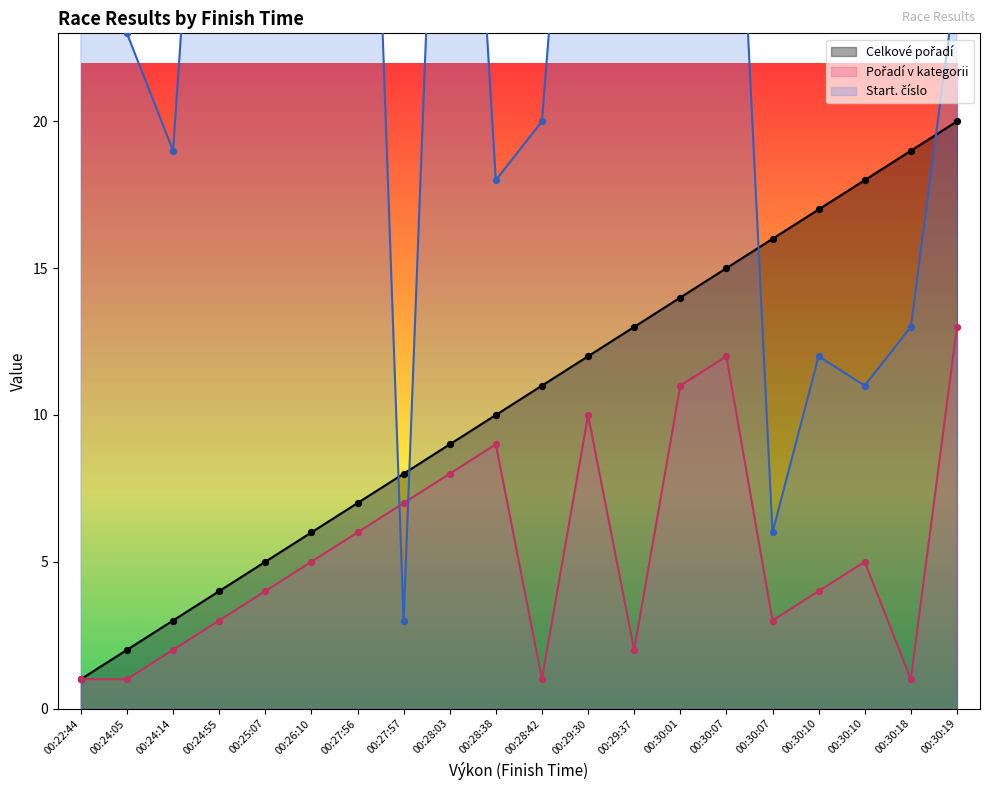

Which series has the largest Y range (max minus min)?

Start. číslo